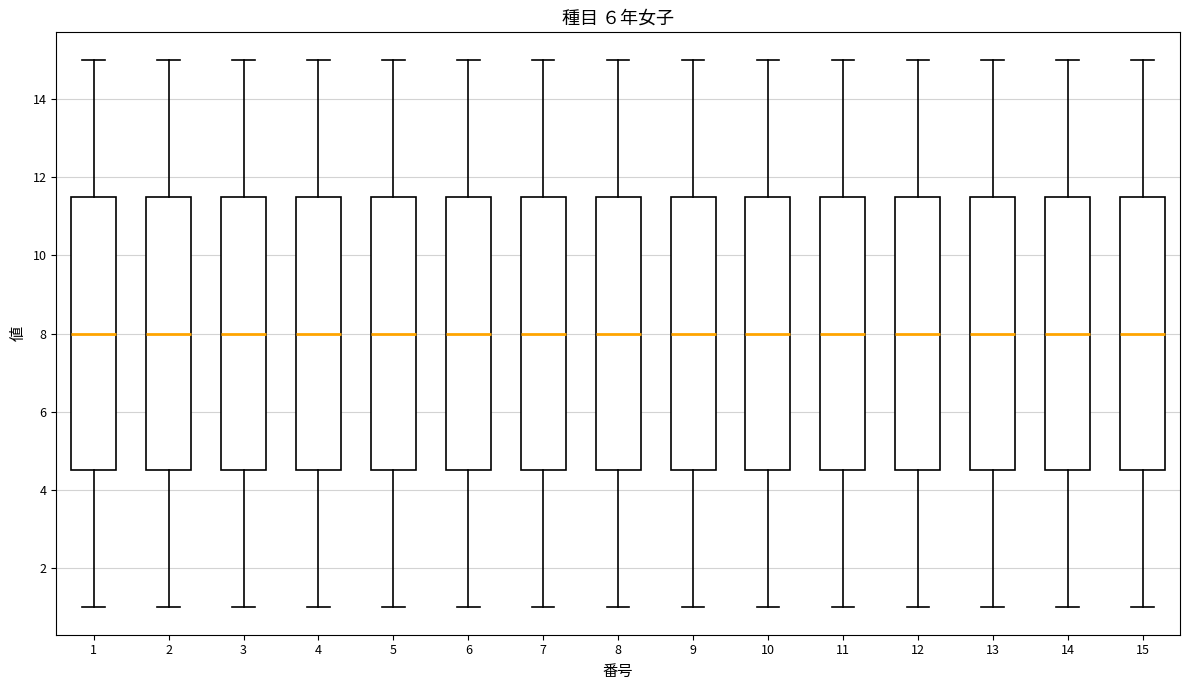

Reading left to right, transcribe this box plot: for each box, give where its median line is, the range the box spans, and where its two whiskers end, as read against the y-axis. The values are not printed on the chart, so give them approximately, as read against the axis.

1: median 8.0, box 4.6 to 11.6, whiskers 1.0 to 15.0
2: median 8.0, box 4.6 to 11.6, whiskers 1.0 to 15.0
3: median 8.0, box 4.6 to 11.6, whiskers 1.0 to 15.0
4: median 8.0, box 4.6 to 11.6, whiskers 1.0 to 15.0
5: median 8.0, box 4.6 to 11.6, whiskers 1.0 to 15.0
6: median 8.0, box 4.6 to 11.6, whiskers 1.0 to 15.0
7: median 8.0, box 4.6 to 11.6, whiskers 1.0 to 15.0
8: median 8.0, box 4.6 to 11.6, whiskers 1.0 to 15.0
9: median 8.0, box 4.6 to 11.6, whiskers 1.0 to 15.0
10: median 8.0, box 4.6 to 11.6, whiskers 1.0 to 15.0
11: median 8.0, box 4.6 to 11.6, whiskers 1.0 to 15.0
12: median 8.0, box 4.6 to 11.6, whiskers 1.0 to 15.0
13: median 8.0, box 4.6 to 11.6, whiskers 1.0 to 15.0
14: median 8.0, box 4.6 to 11.6, whiskers 1.0 to 15.0
15: median 8.0, box 4.6 to 11.6, whiskers 1.0 to 15.0